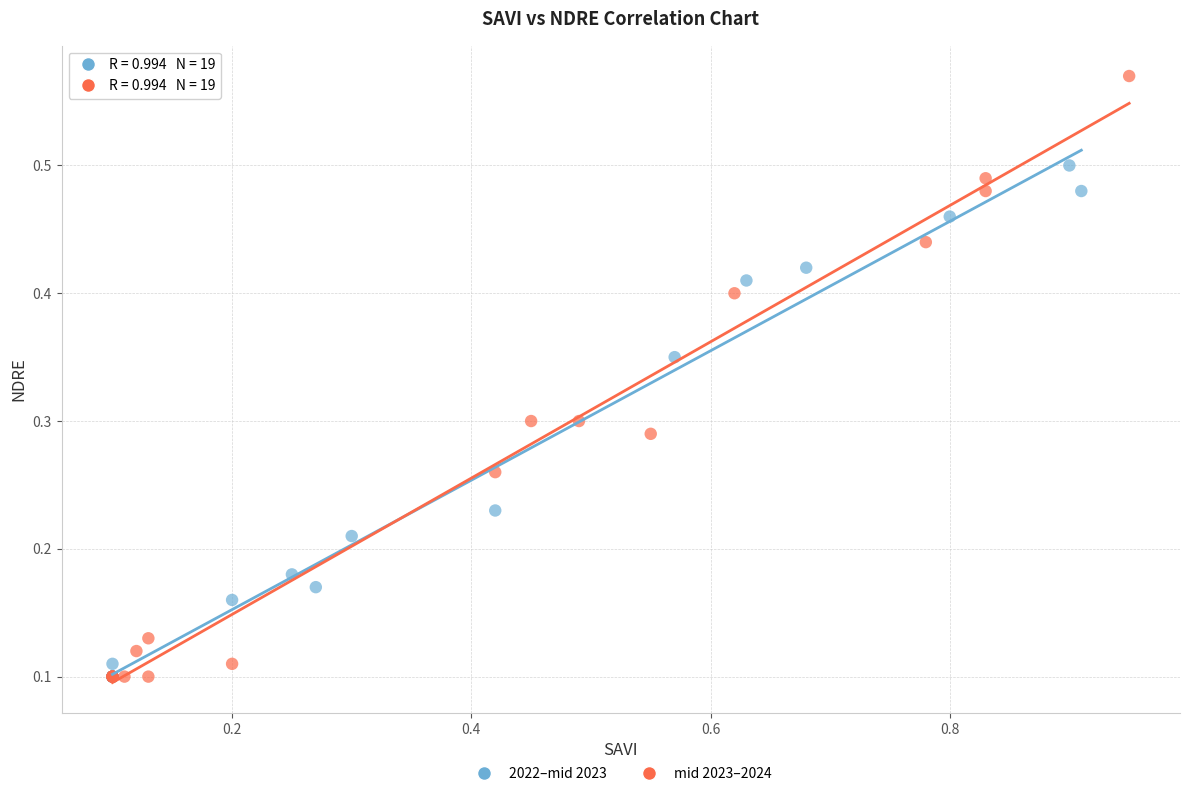

Which series has the widest spread of Y values?

mid 2023–2024